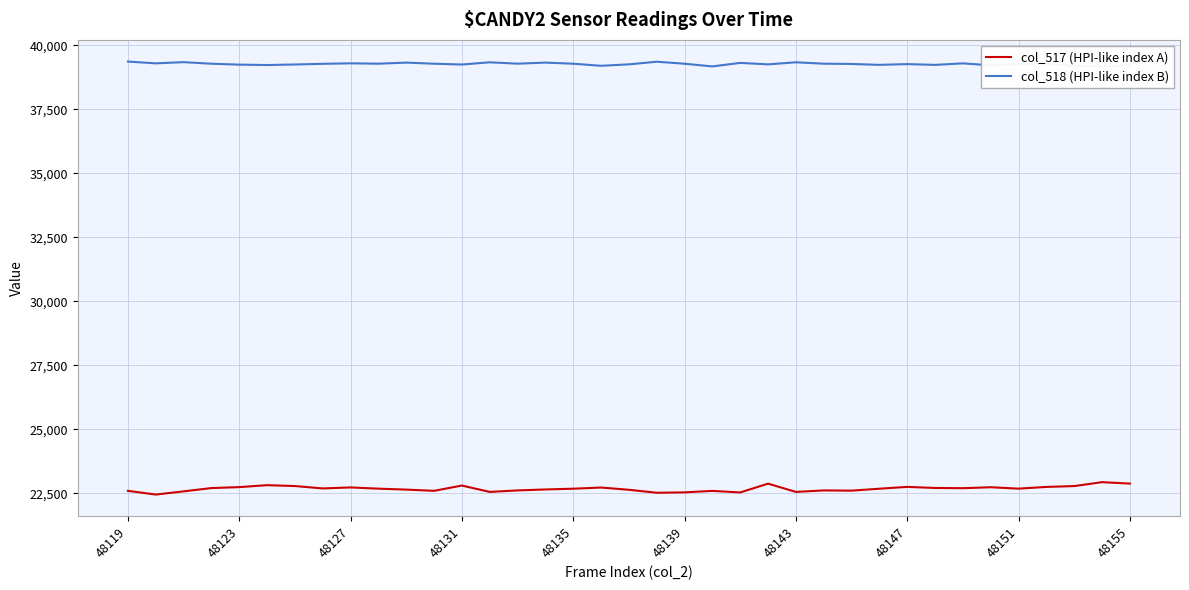

What is the difference between the highest and lowest values at 11?

16693